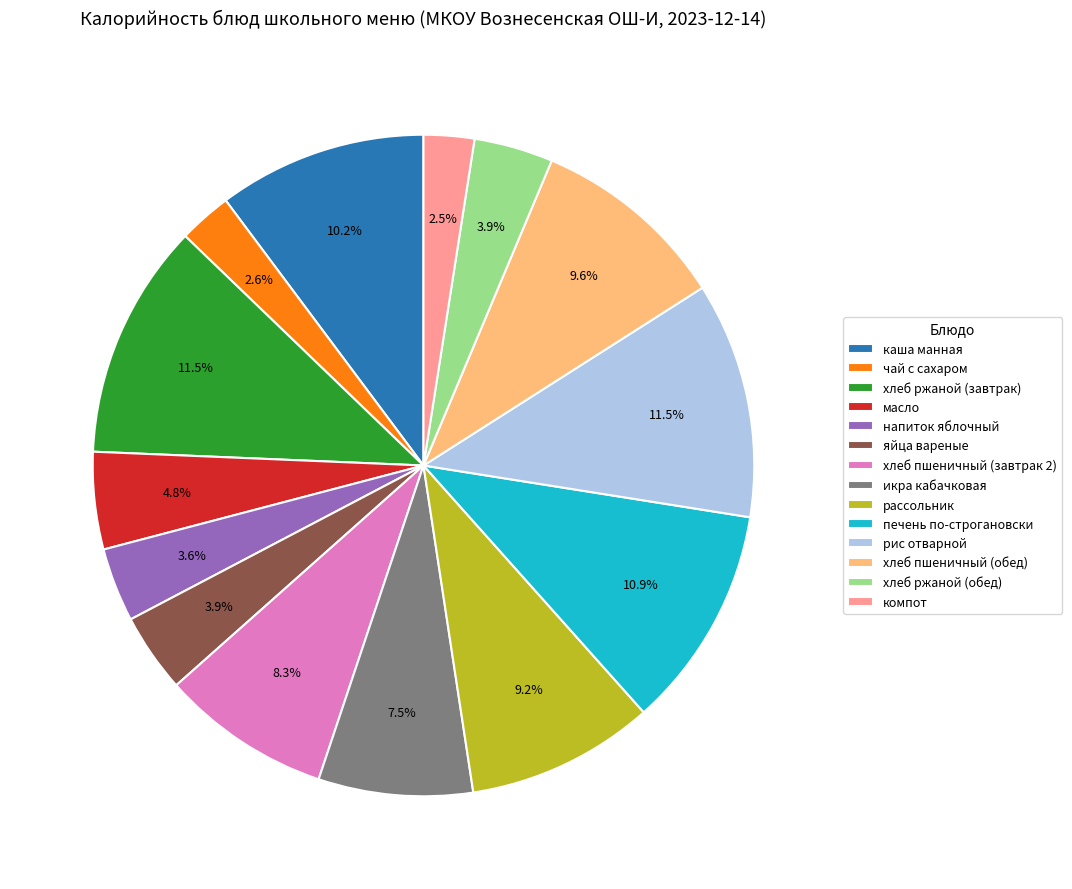

Is it true that яйца вареные is 11% of the pie?

False